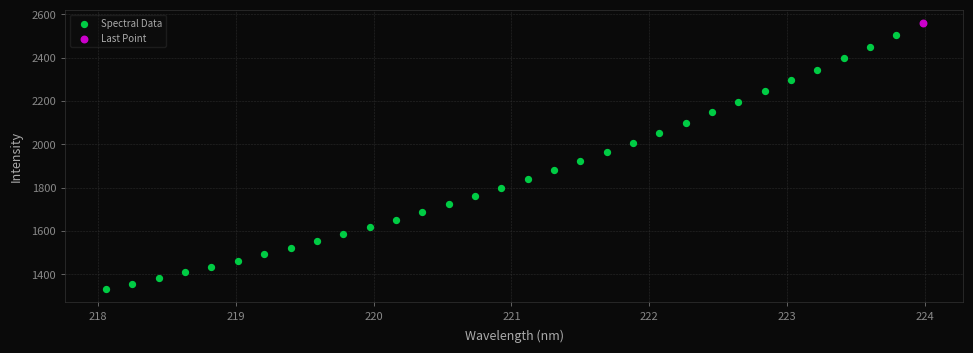

What are all the series names shown in the legend?

Spectral Data, Last Point